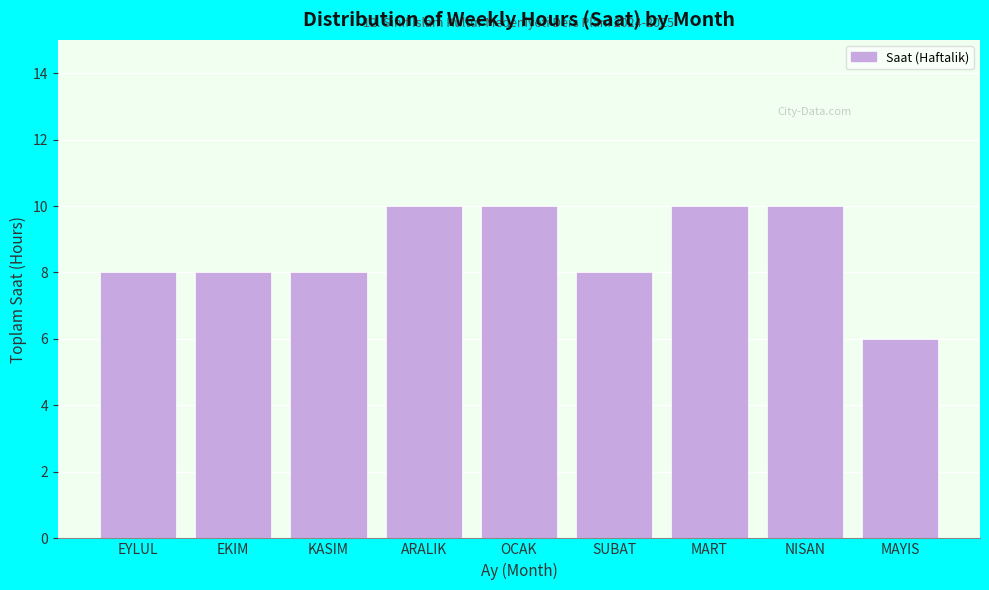

Reading right to left, what are all the values shown in this chart?

MAYIS=6	NISAN=10	MART=10	SUBAT=8	OCAK=10	ARALIK=10	KASIM=8	EKIM=8	EYLUL=8